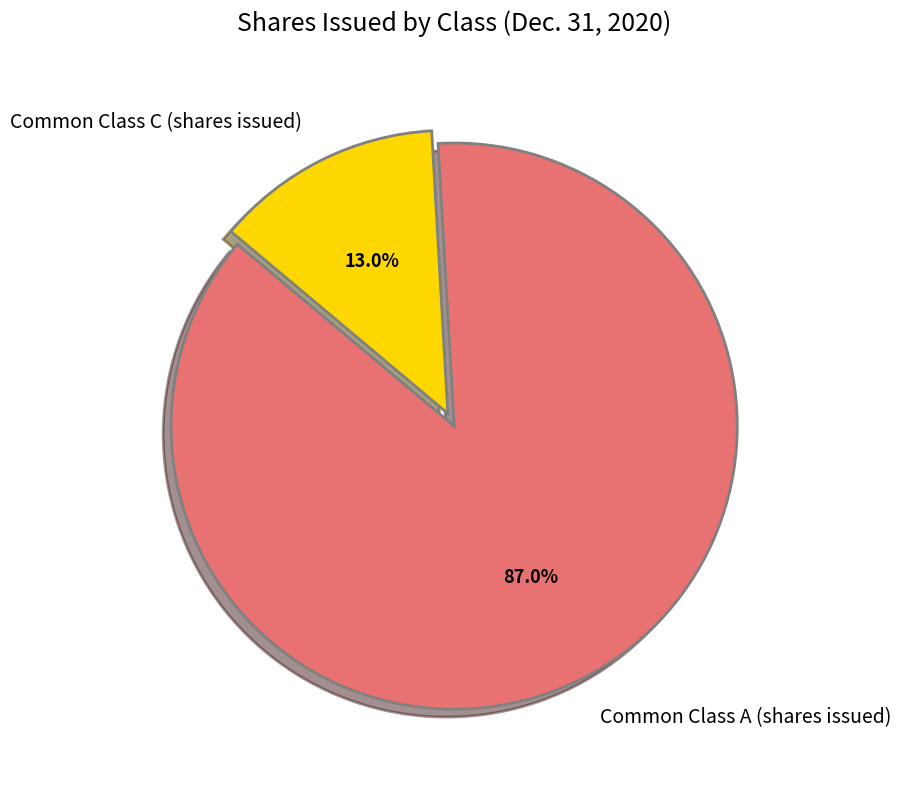

Rank the categories by value from highest to lowest.

Common Class A (shares issued), Common Class C (shares issued)